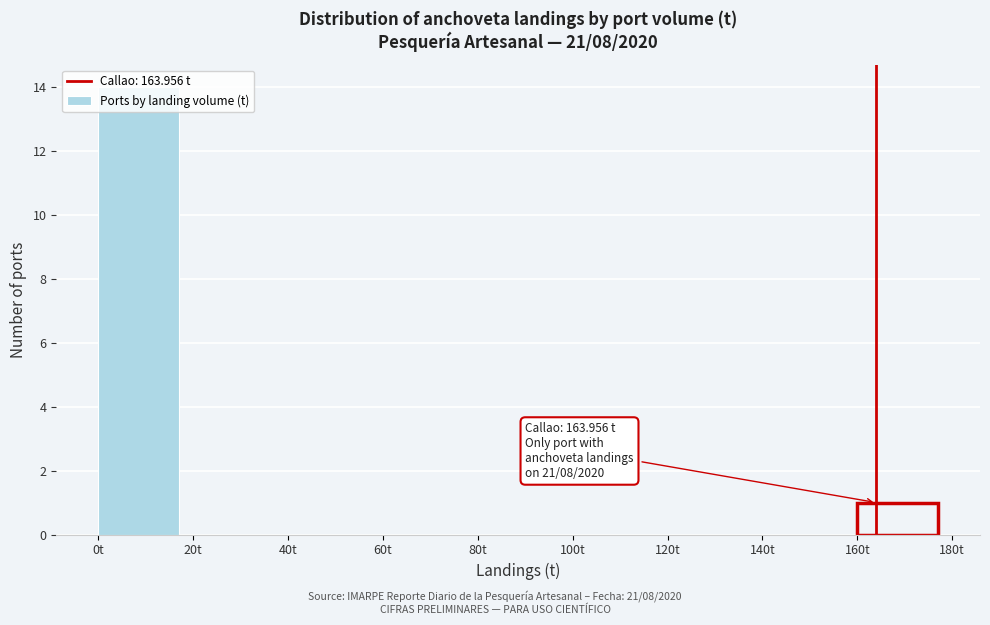

Over which range of the x-axis is the bar tallest?

0 to 20